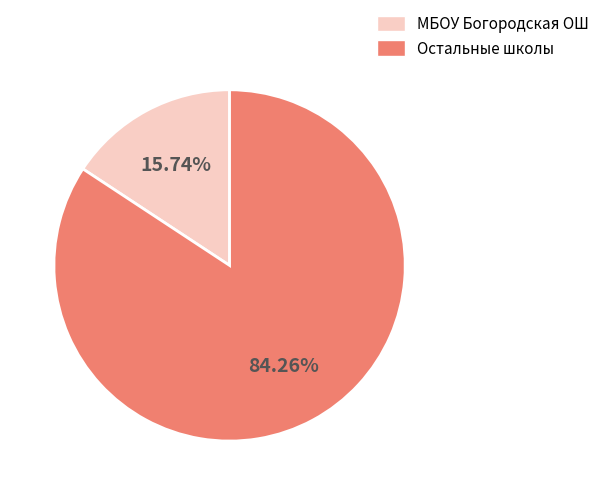

Count the number of slices in the pie.

2